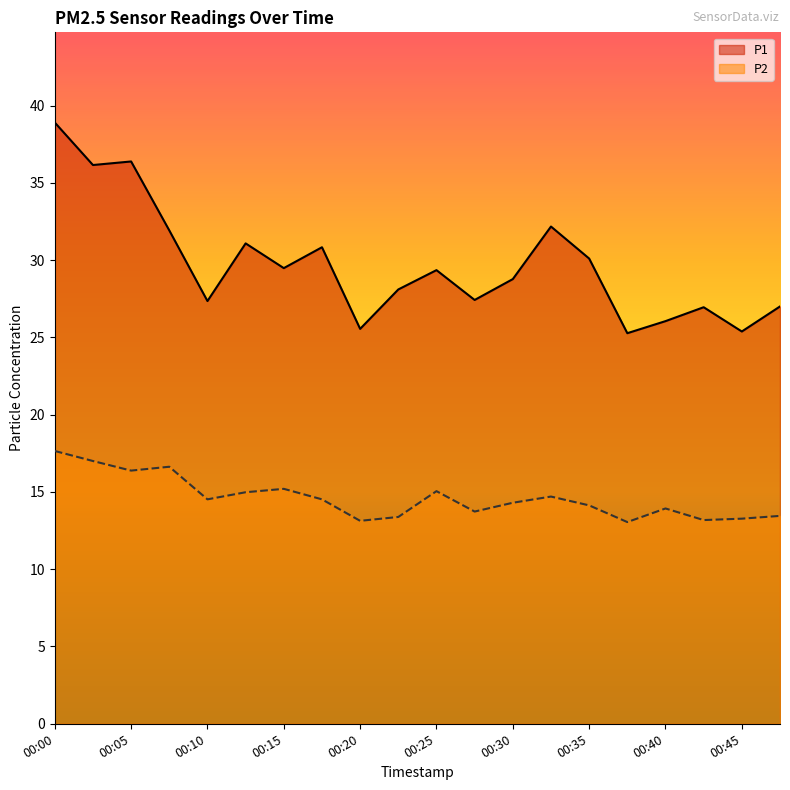

What is the smallest value displayed?

13.1